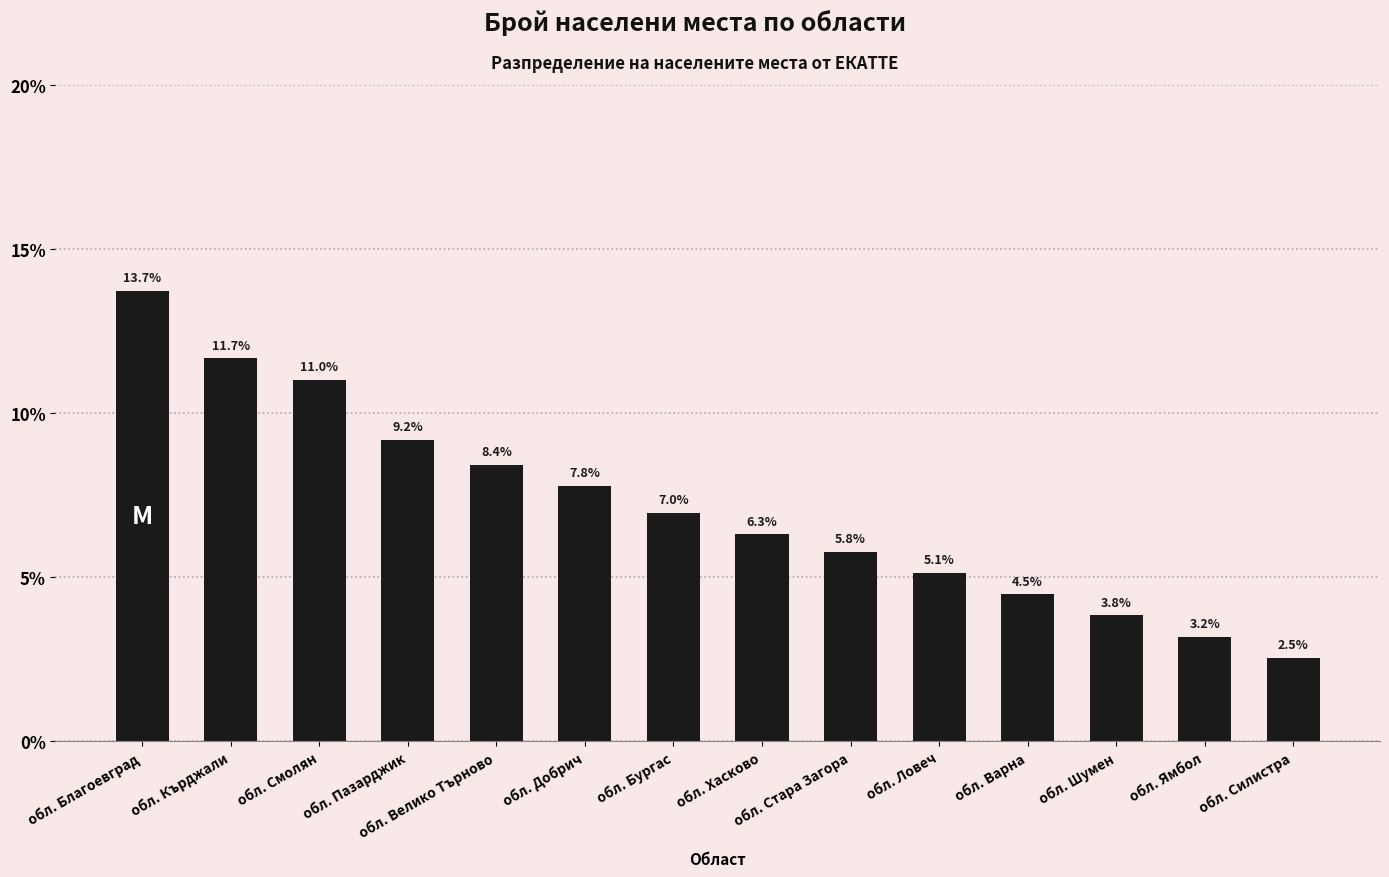

Does the chart contain stacked bars?

No